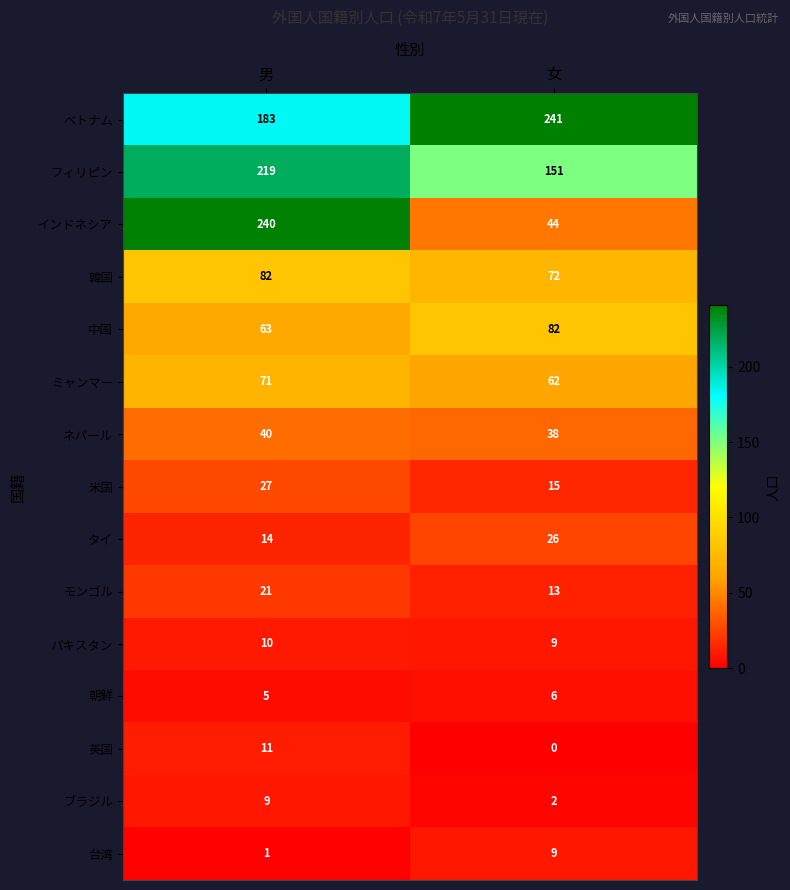

At which label is ブラジル closest to 5?

女